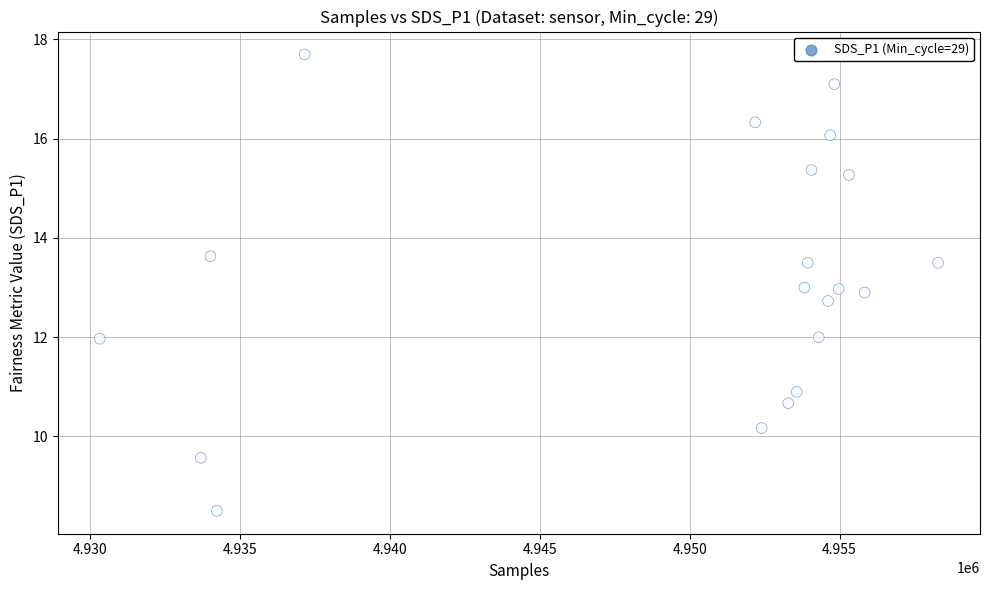

What is the range of X values (max minus min)?

27973.0